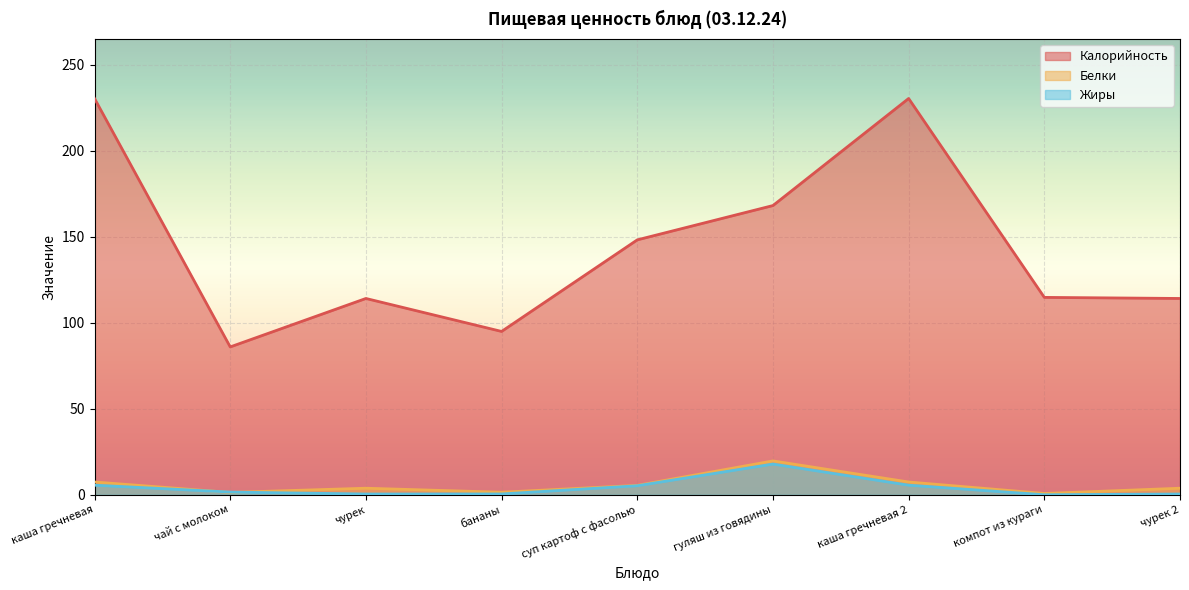

At which label is Калорийность closest to 158?

суп картоф с фасолью